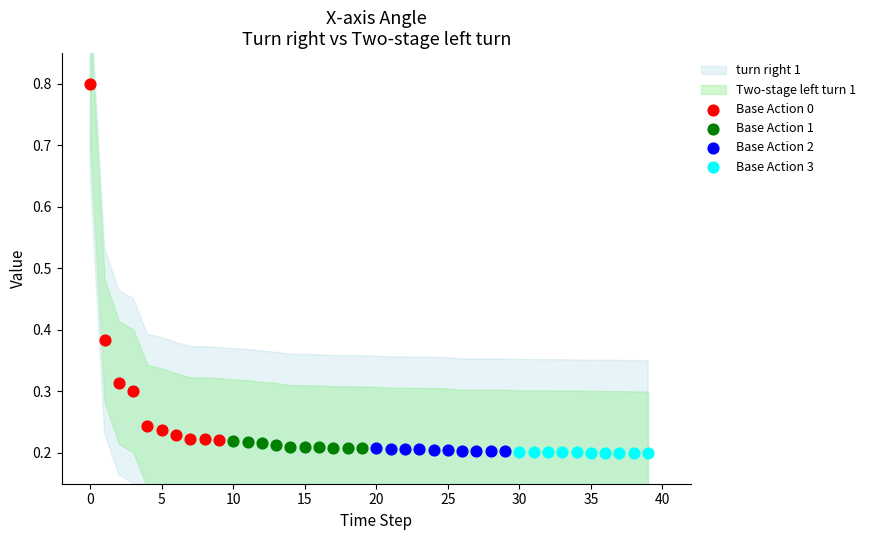

Which series reaches the maximum Y coordinate?

Base Action 0